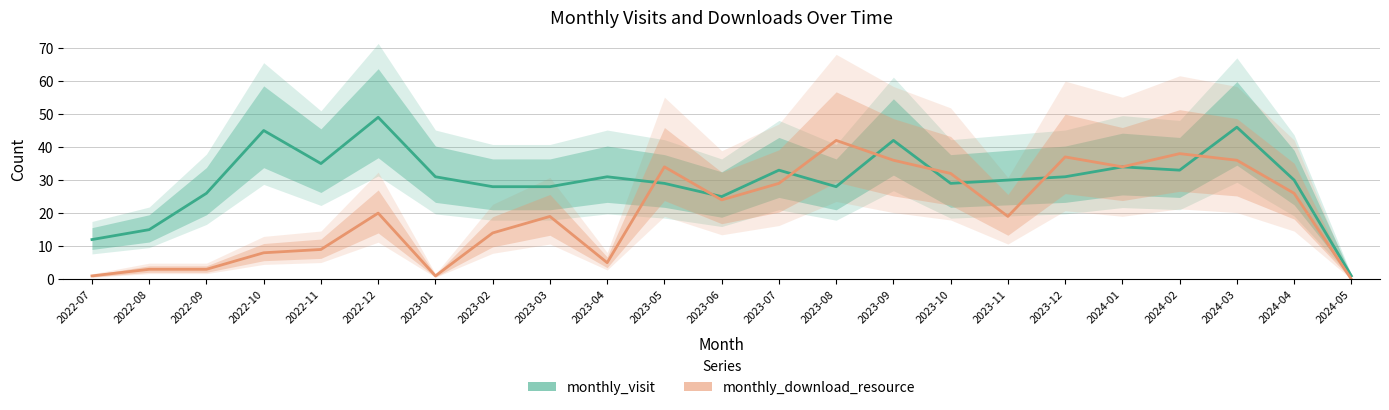

The value of monthly_download_resource at 2022-12 is 20. True or false?

True